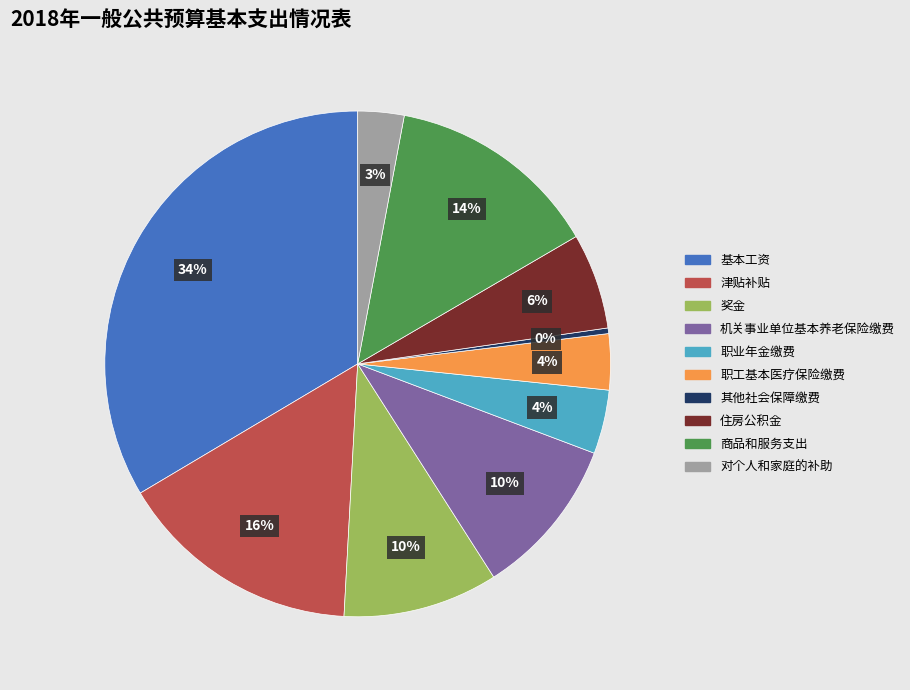

Which has a higher value, 商品和服务支出 or 对个人和家庭的补助?

商品和服务支出